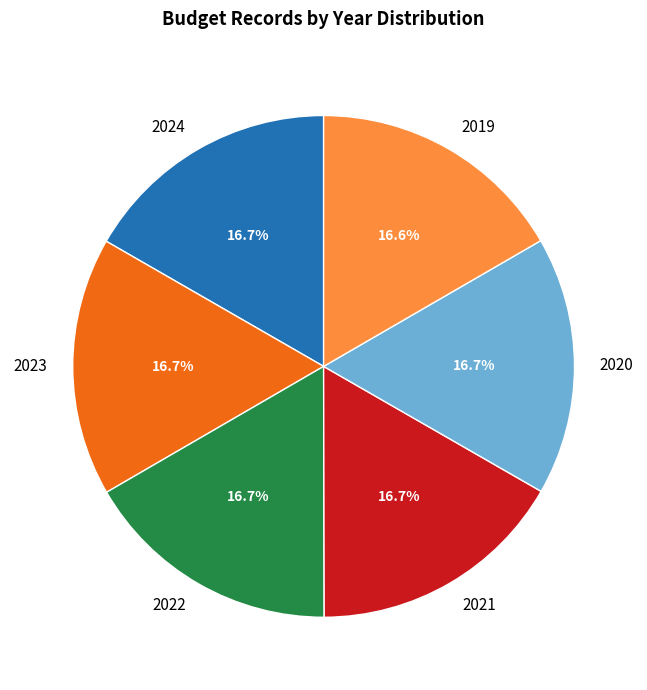

True or false: 2023 accounts for 17% of the total.

True